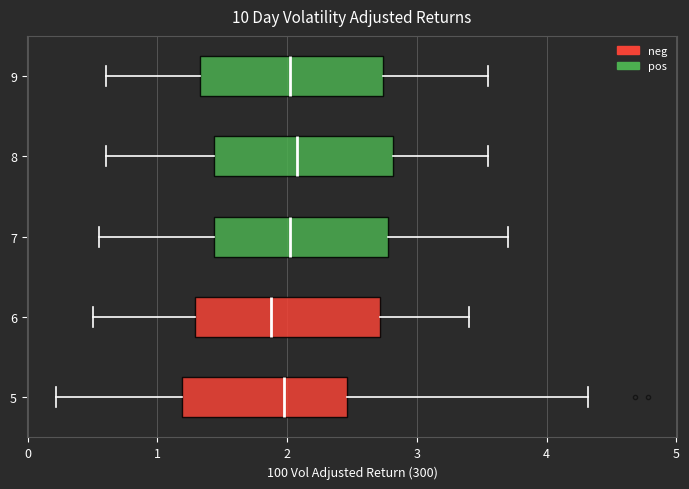

Where does the right whisker of the box at y = 7 end on the x-axis? The values are not printed on the chart, so give them approximately, as read against the axis.

3.7